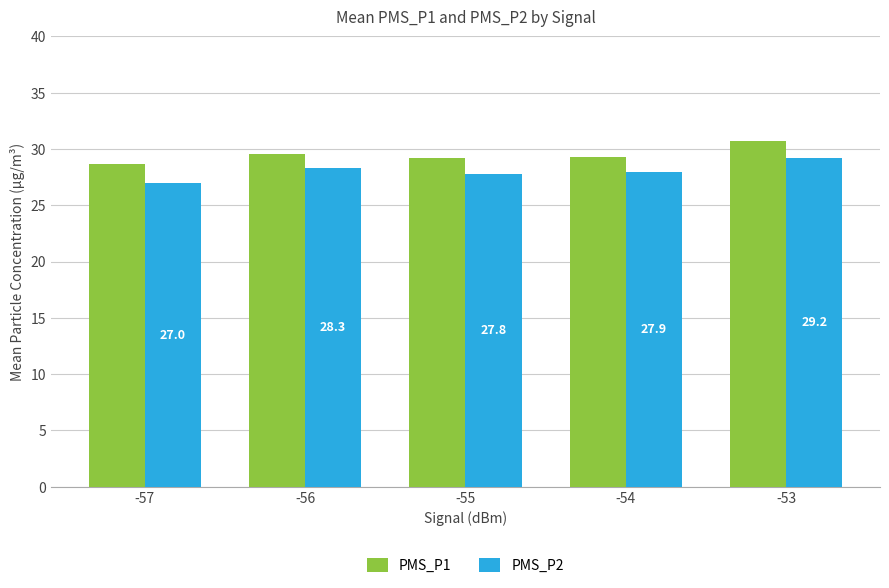

Rank the series at -56 from highest to lowest value.

PMS_P1, PMS_P2